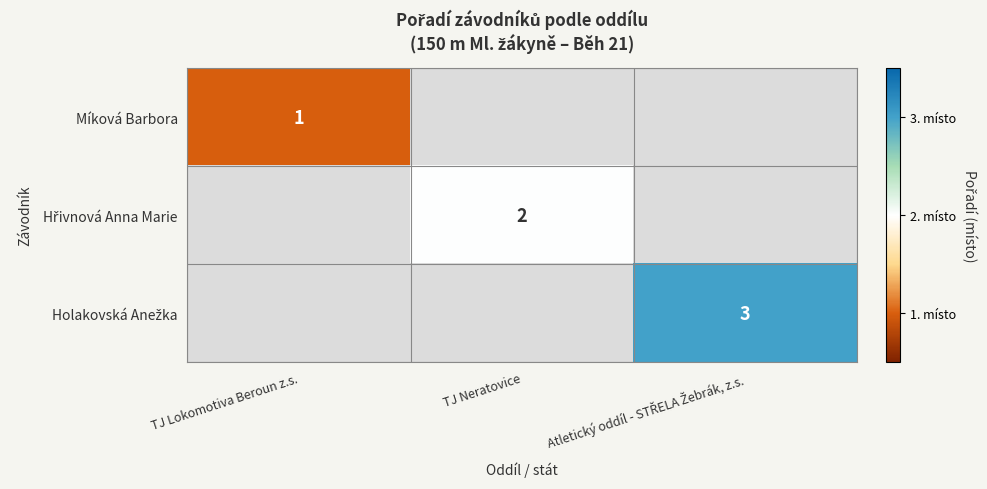

Is it true that Míková Barbora equals 1 at TJ Lokomotiva Beroun z.s.?

True